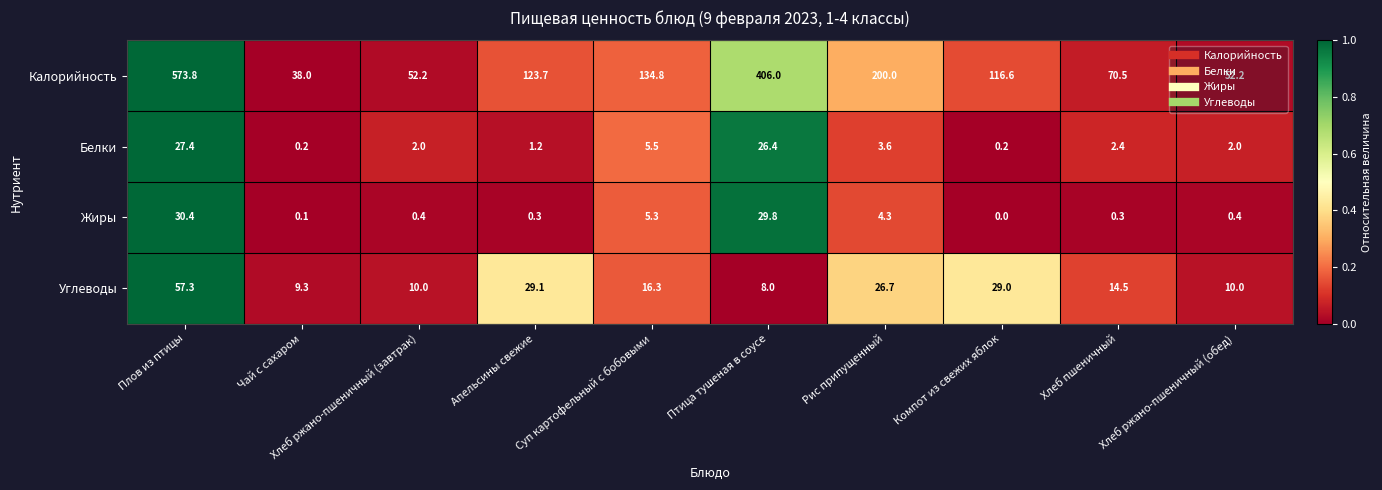

What is the approximate value of Белки at Птица тушеная в соусе?

26.4